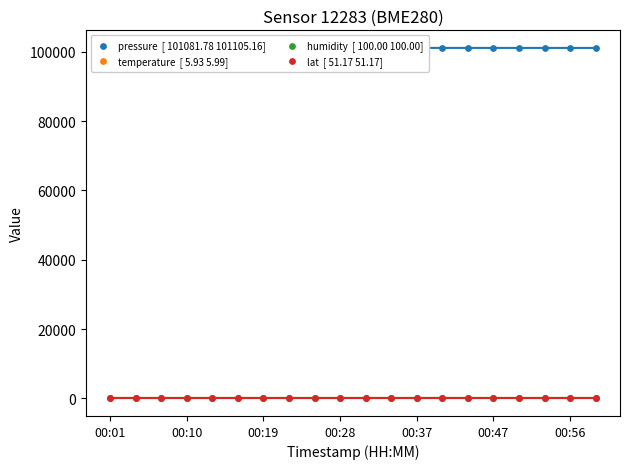

What are all the series names shown in the legend?

pressure  [ 101081.78 101105.16], temperature  [ 5.93 5.99], humidity  [ 100.00 100.00], lat  [ 51.17 51.17]